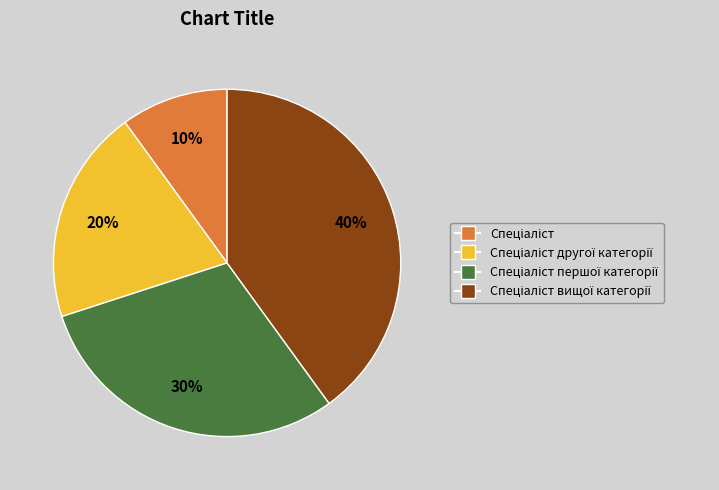

Is there any slice that represents more than half of the pie?

No